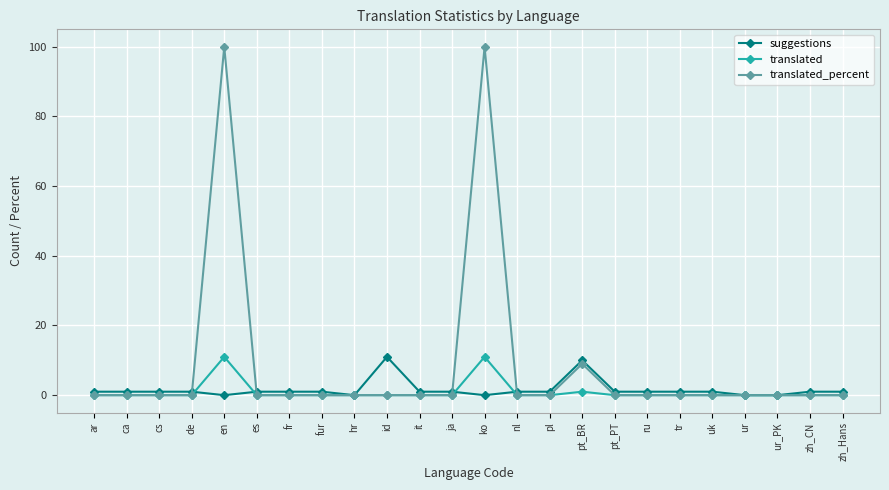

True or false: translated_percent has more than 2 points higher than both neighbors.

True